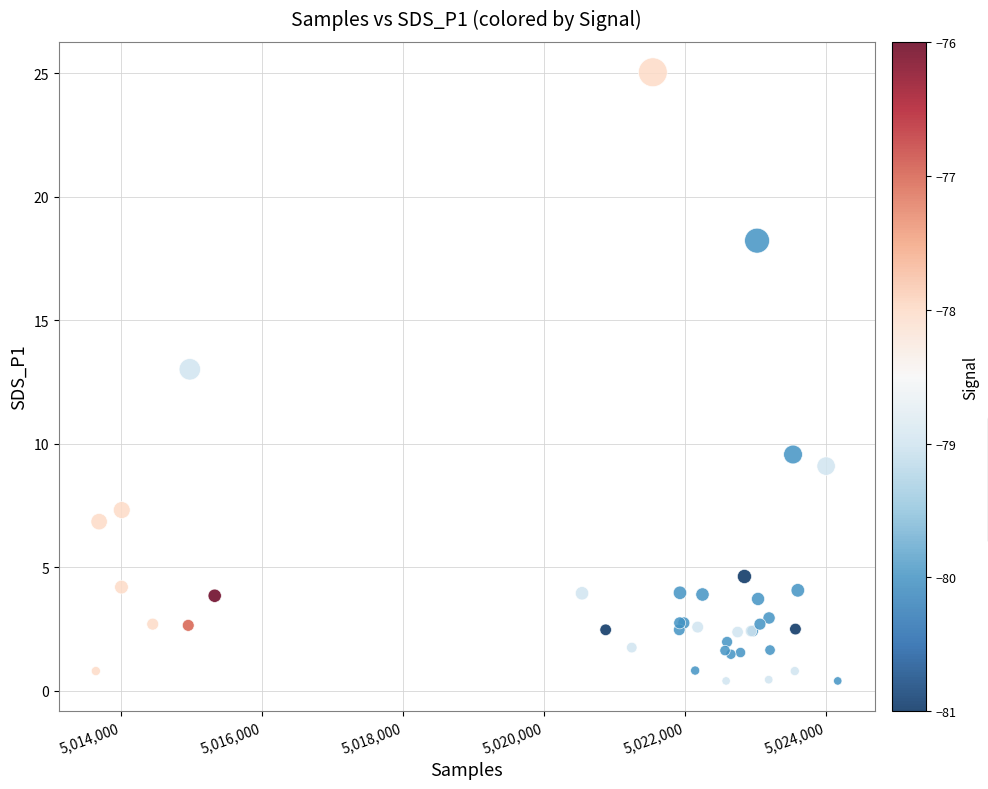

What Y value in the scatter plot is closest to 12?

13.0